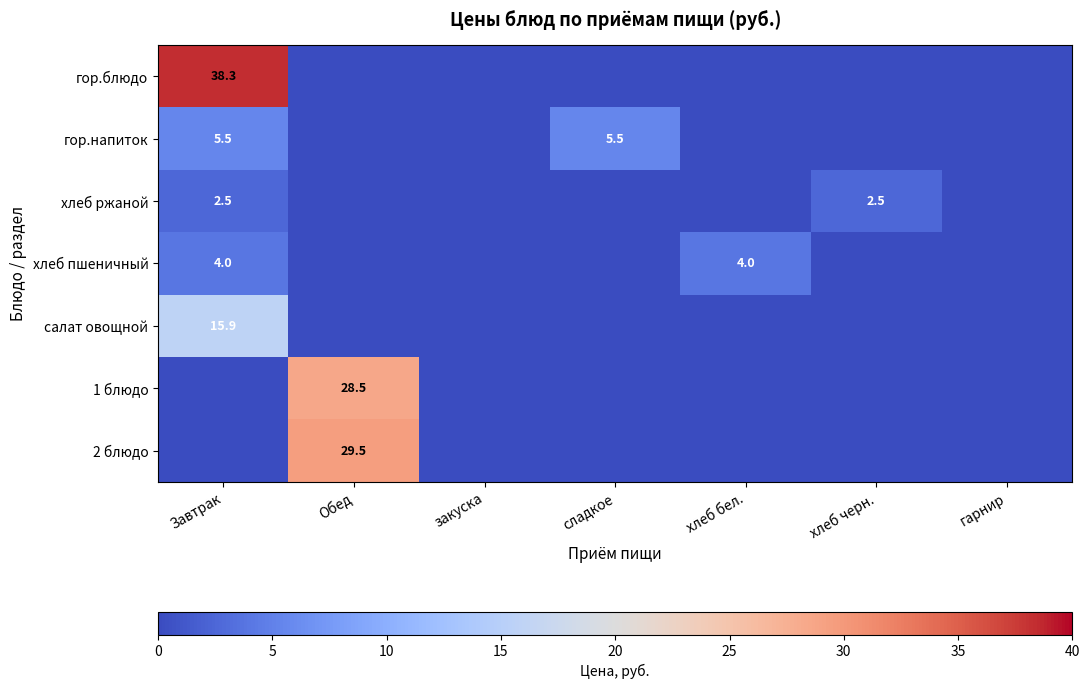

The гор.блюдо series shows 38.3 at Завтрак. True or false?

True